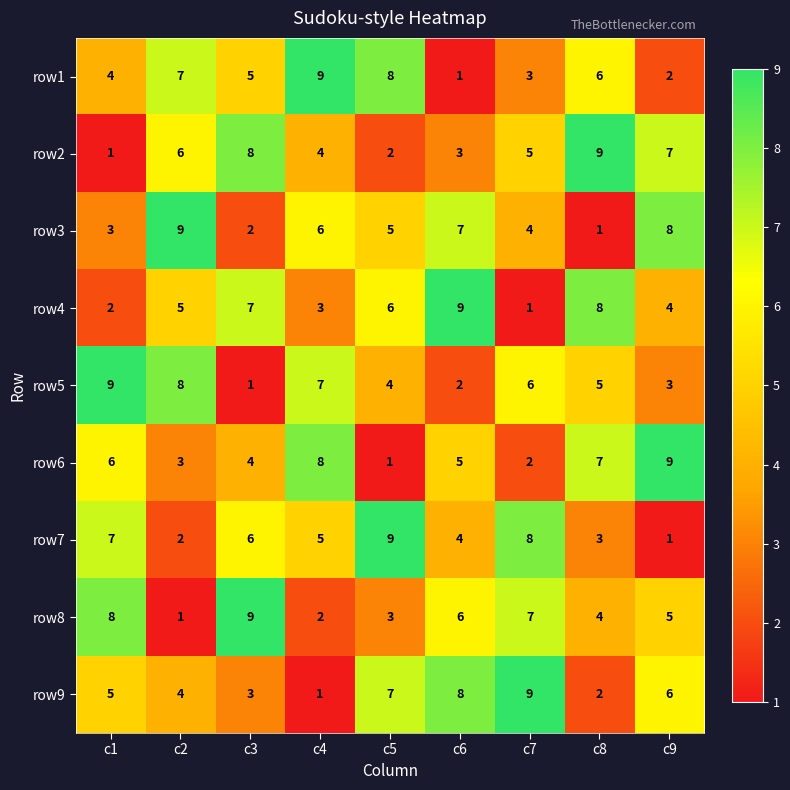

What is the maximum value for row1?

9